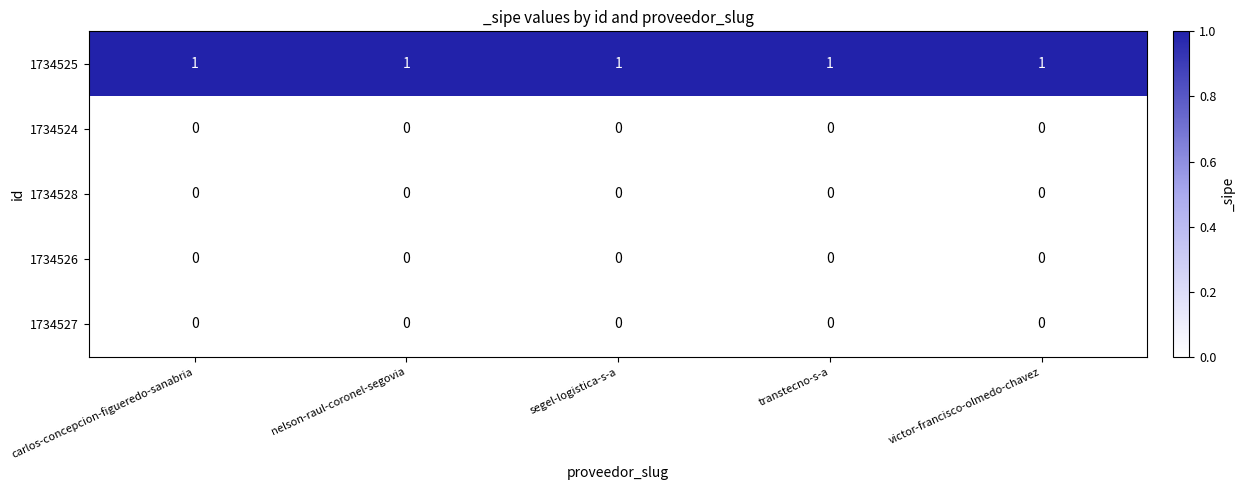

The value of 1734527 at segel-logistica-s-a is 0. True or false?

True